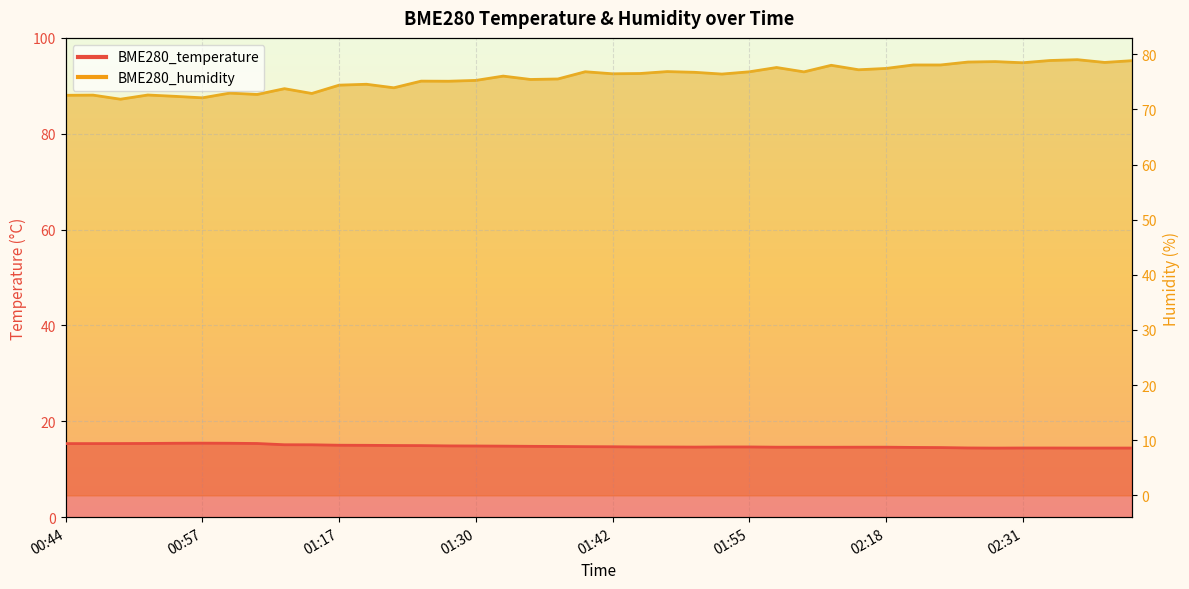

Reading left to right, extract all data points from this chart.

BME280_temperature: 15.3	15.3	15.4	15.4	15.4	15.4	15.4	15.4	15.1	15.1	15.0	15.0	14.9	14.9	14.9	14.8	14.8	14.8	14.8	14.7	14.7	14.7	14.6	14.6	14.7	14.7	14.6	14.6	14.6	14.6	14.6	14.6	14.5	14.4	14.4	14.4	14.4	14.4	14.4	14.4
BME280_humidity: 72.6	72.6	71.9	72.6	72.4	72.1	73.0	72.7	73.8	72.9	74.4	74.6	73.9	75.1	75.1	75.3	76.0	75.4	75.5	76.8	76.5	76.5	76.9	76.7	76.4	76.8	77.6	76.8	78.0	77.2	77.4	78.1	78.1	78.6	78.7	78.5	78.9	79.0	78.5	78.8